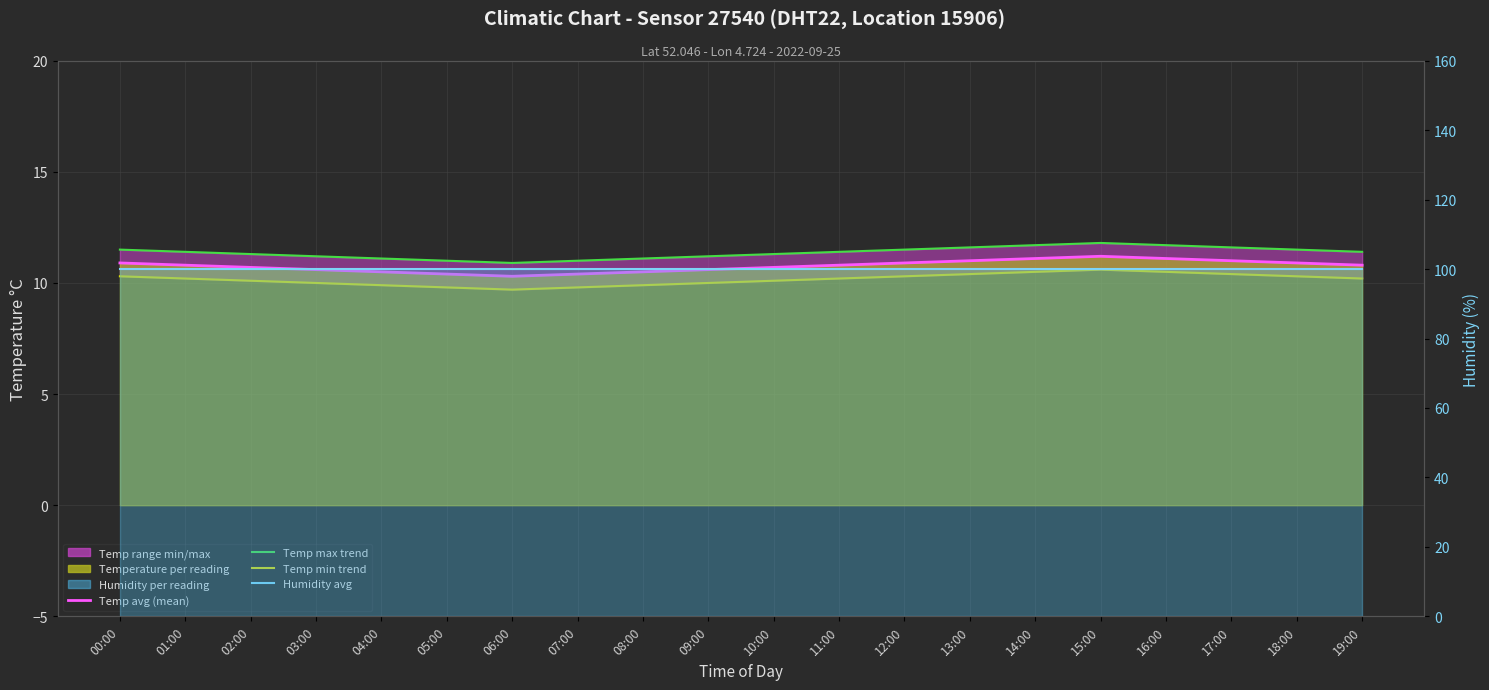

True or false: Temp avg (mean) has a value of 10.6 at 09:00.

True